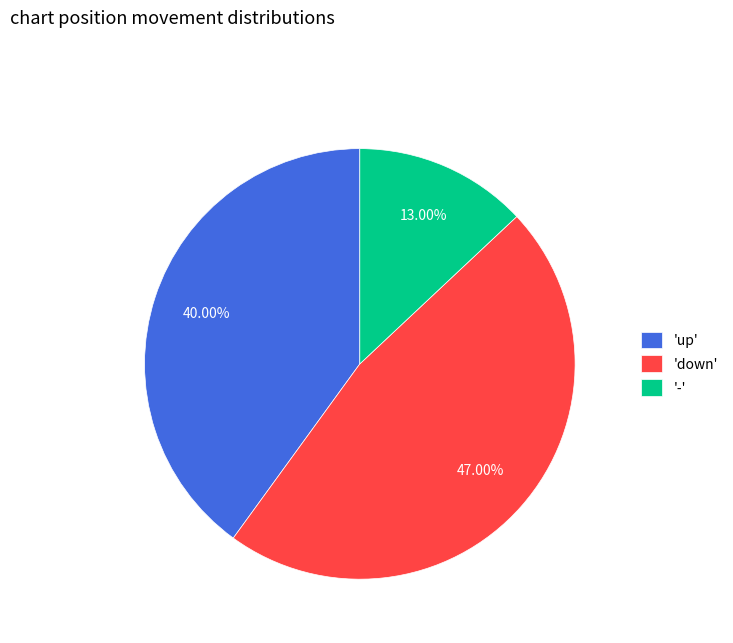

Is there any slice that represents more than half of the pie?

No